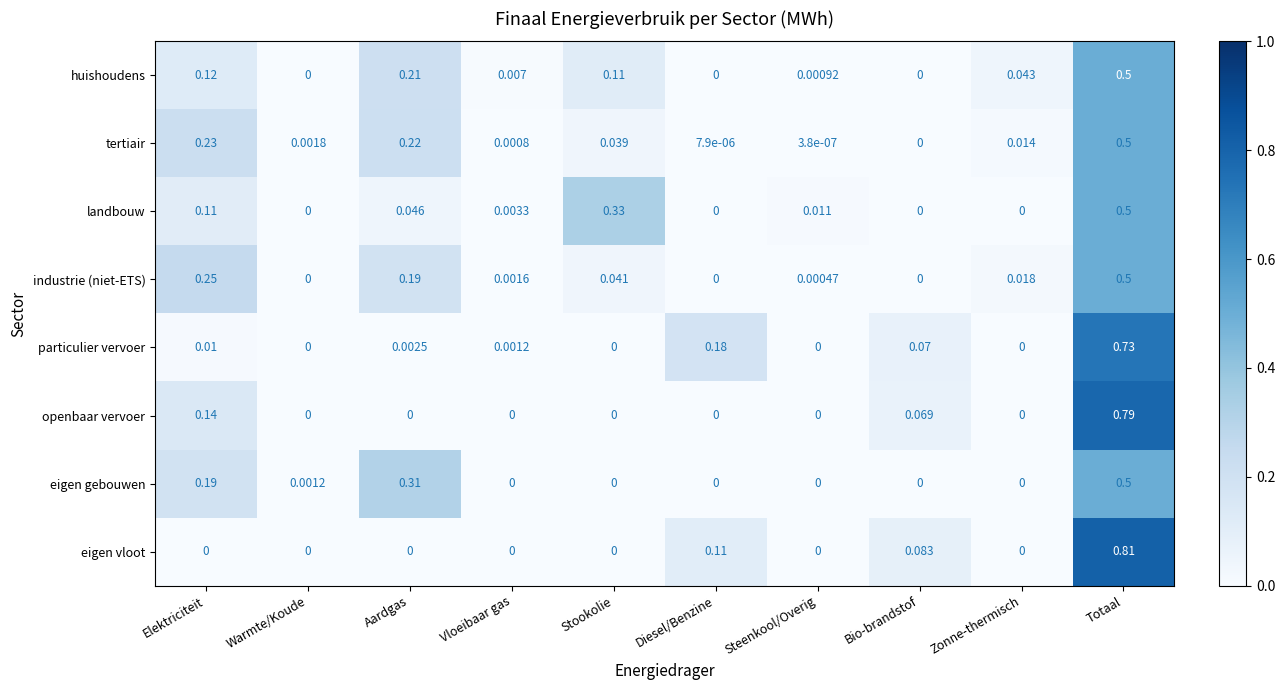

Between Elektriciteit and Steenkool/Overig, which series saw the biggest shift?

industrie (niet-ETS)